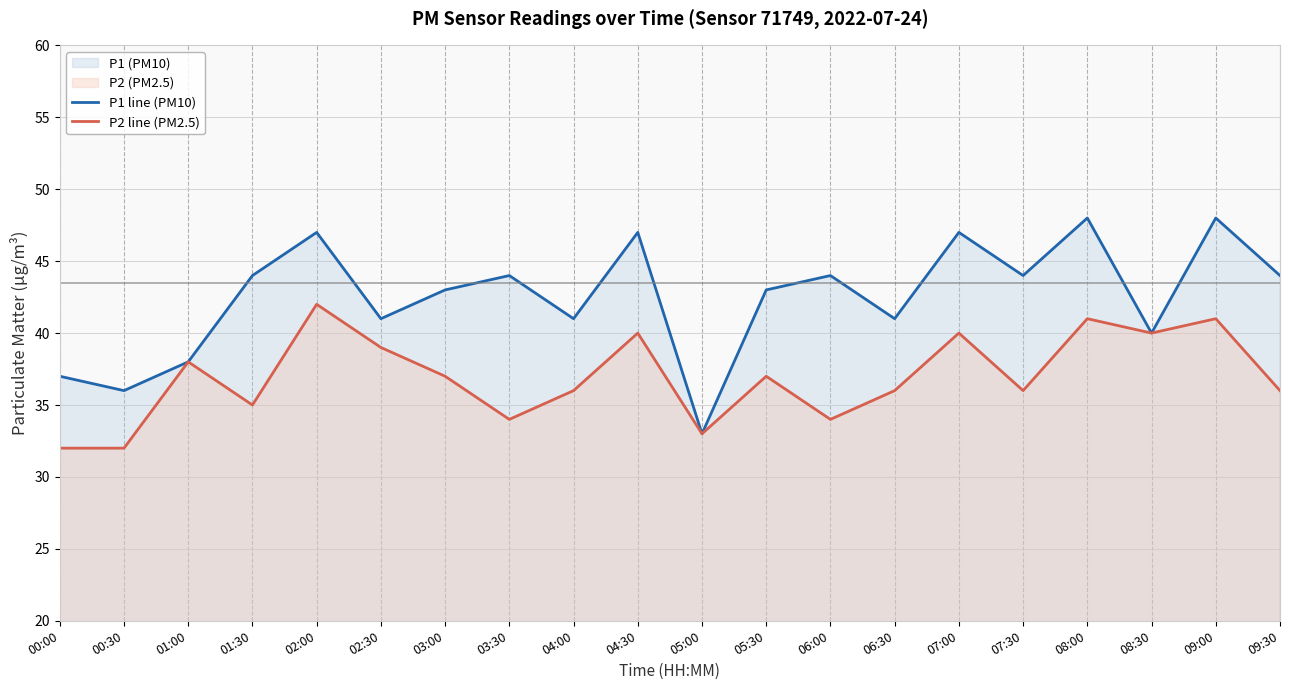

What position from the right is 03:30?

13